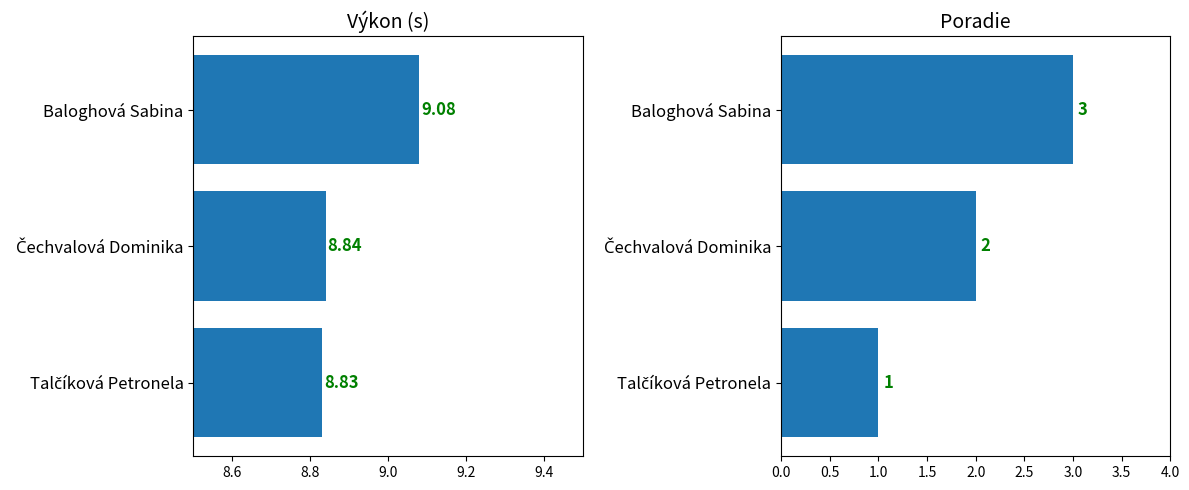

Between Čechvalová Dominika and Baloghová Sabina, which series saw the biggest shift?

Poradie